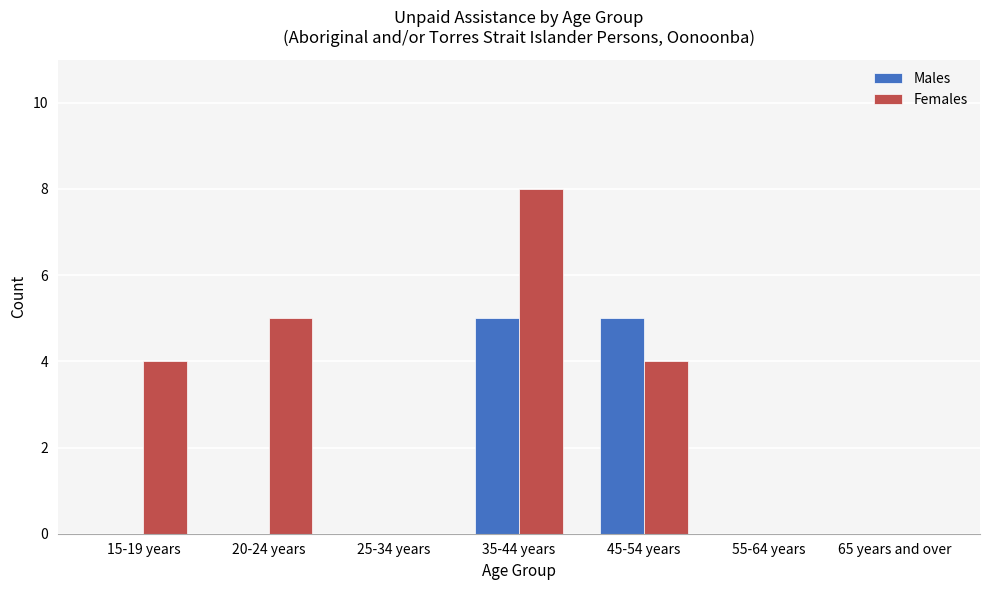

What is the sum of the Females values at 35-44 years and 25-34 years?

8